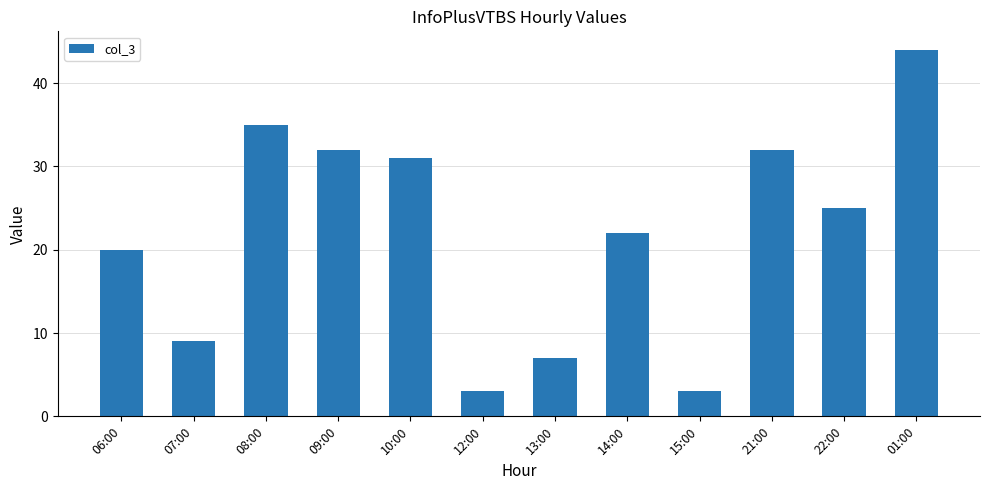

What is the sum of the values at 06:00 and 07:00?

29